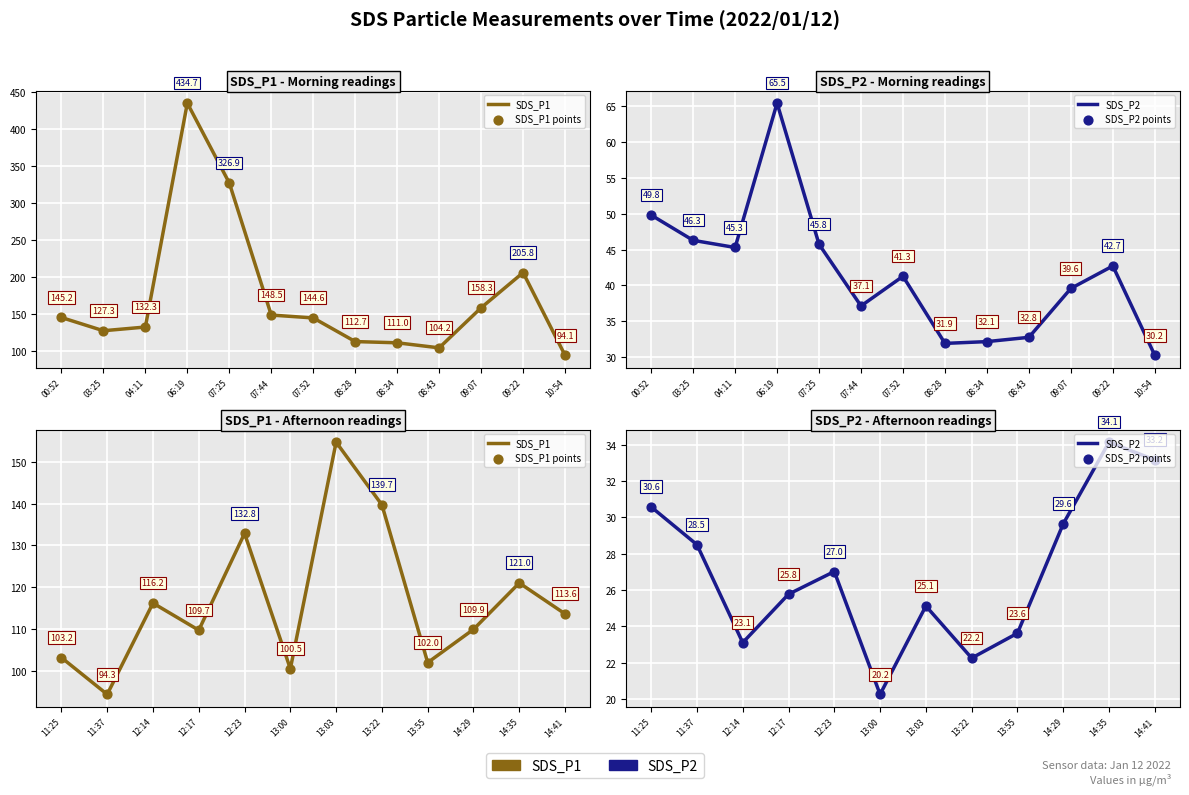

Is the value of SDS_P1 points at 14:29 greater than the value of SDS_P2 at 13:22?

Yes